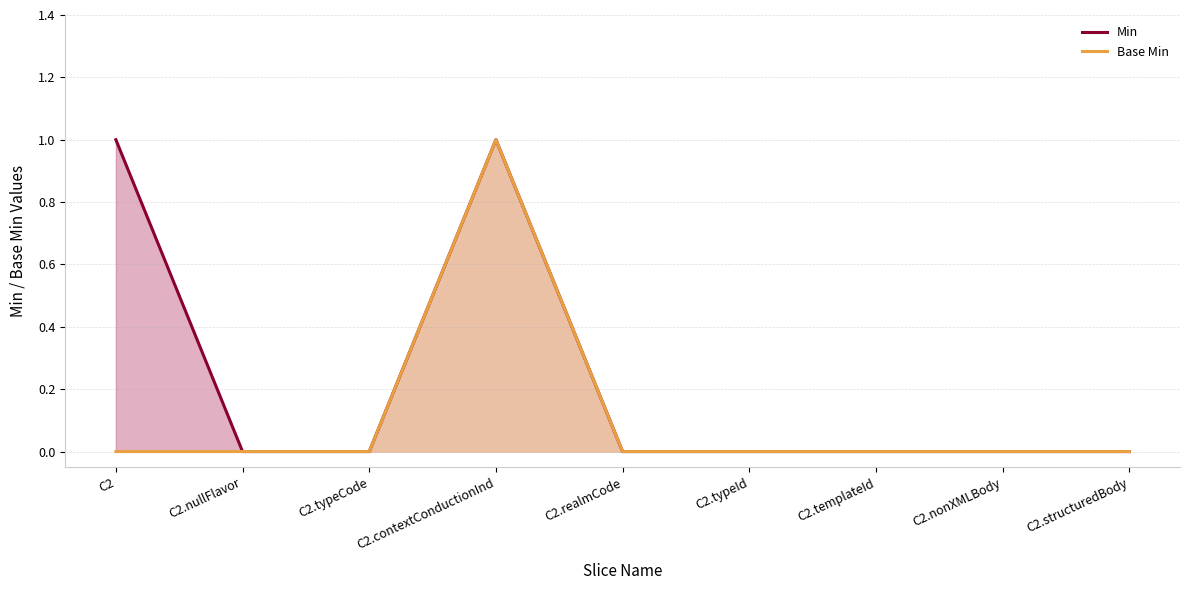

How many data points in Min are above 0?

2